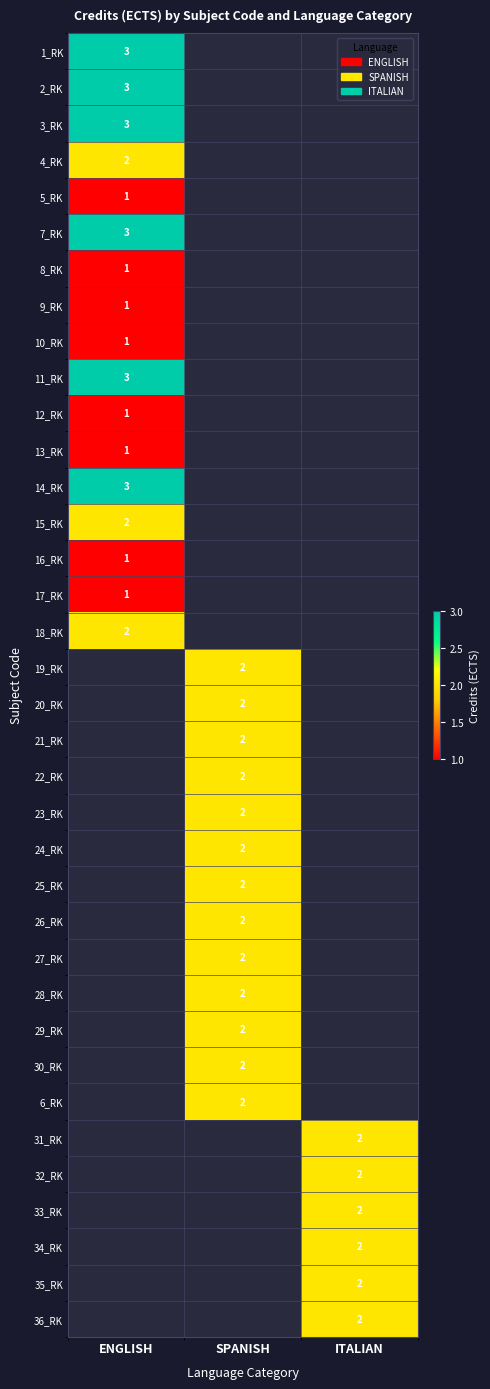

Where is 8_RK nearest to the value 1?

ENGLISH